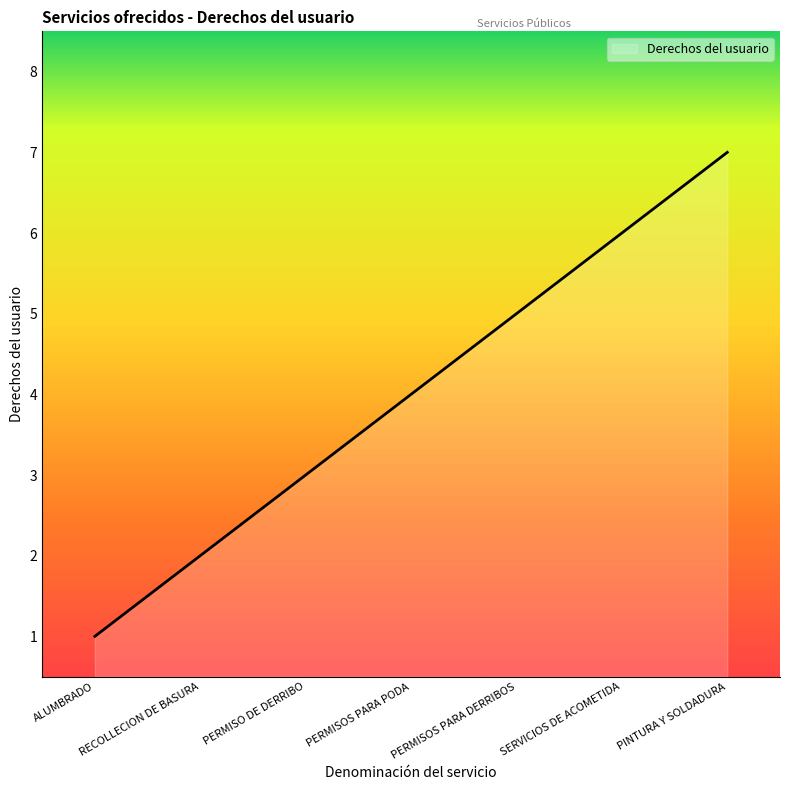

What is the difference between the maximum and minimum values?

6.0